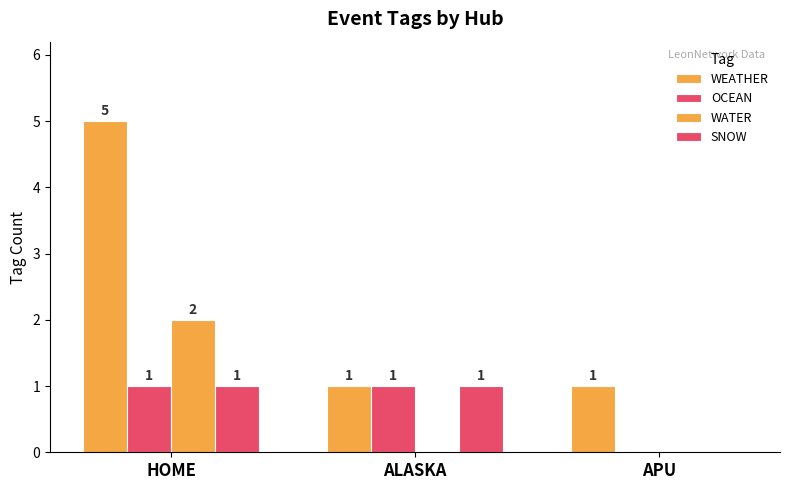

What is the spread (max minus min) of values at ALASKA?

1